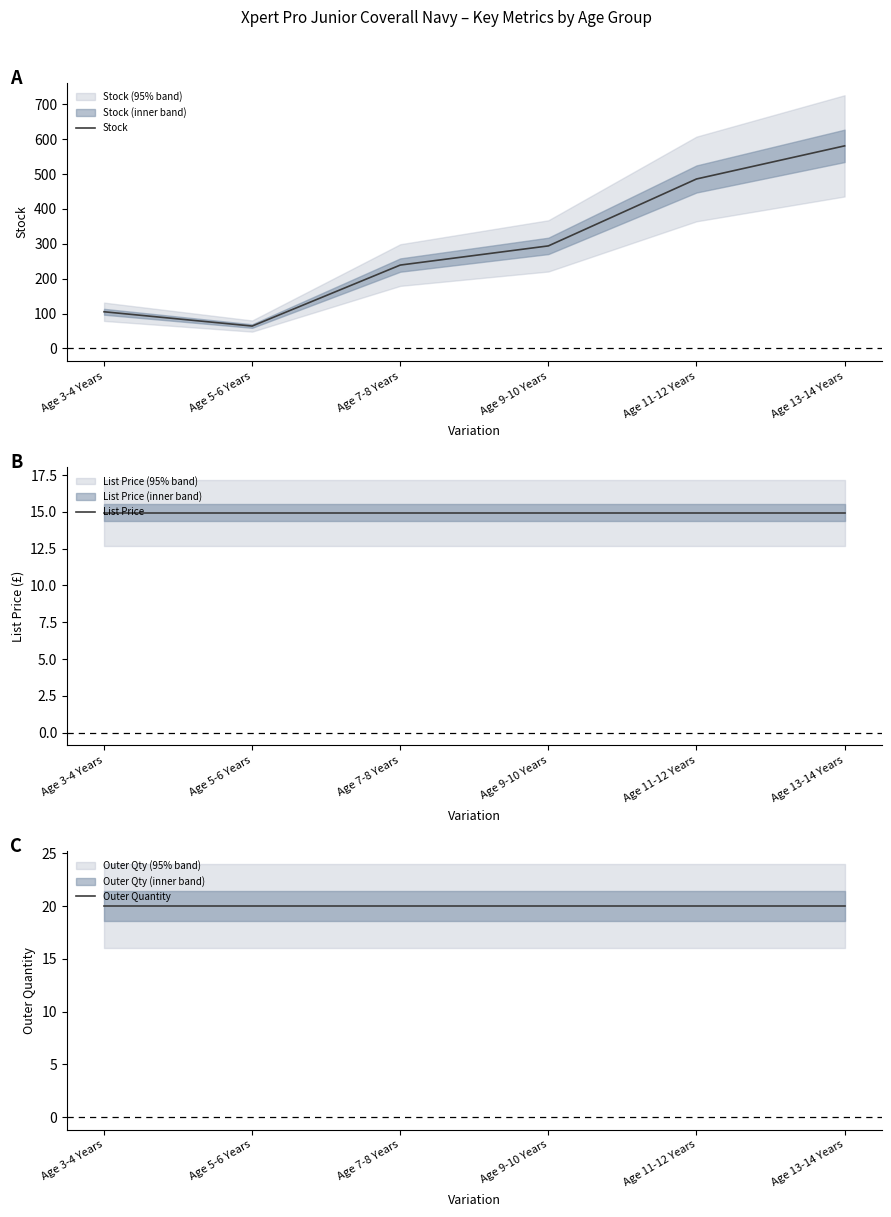

Is it true that Stock equals 294.0 at Age 9-10 Years?

True